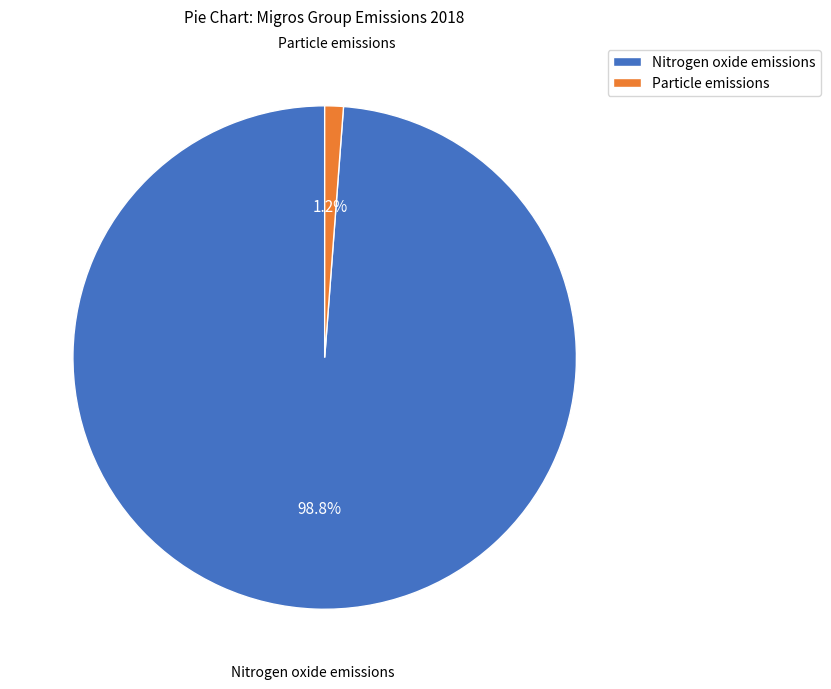

To the nearest percent, what portion does Nitrogen oxide emissions represent?

99%